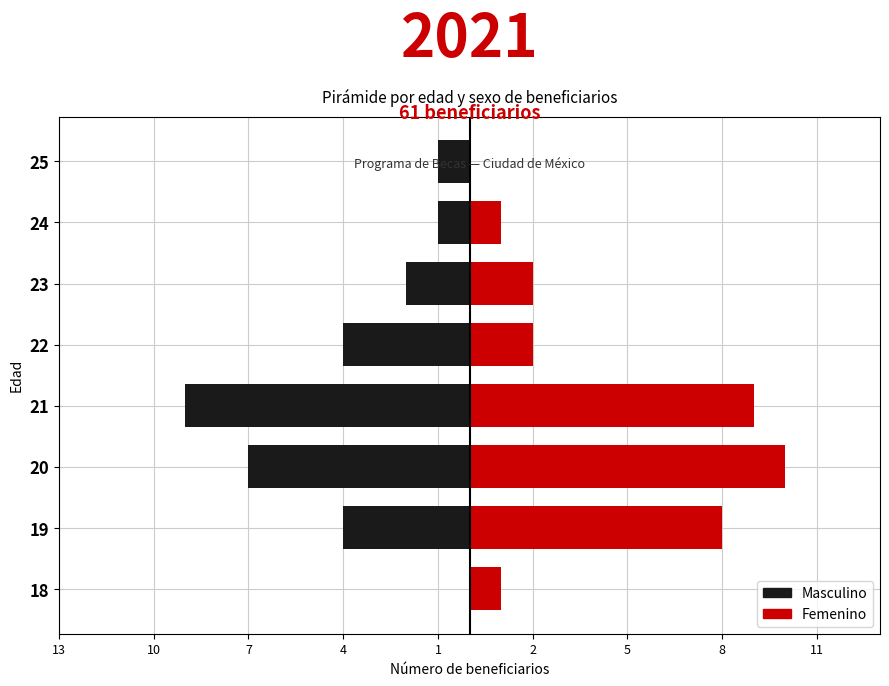

Which series changed the most between 20 and 24?

Femenino